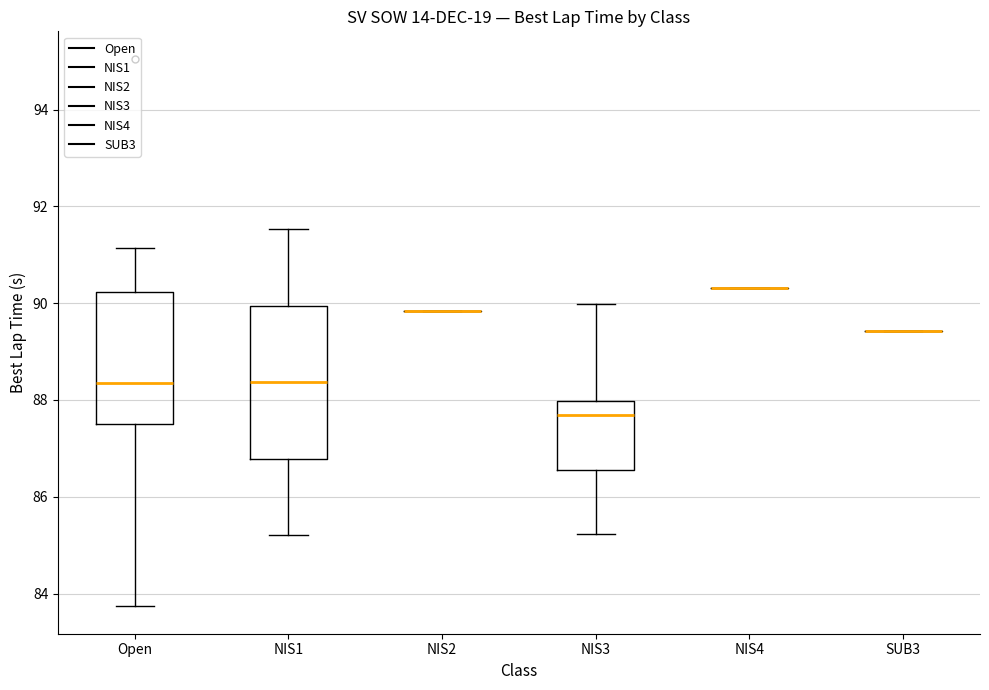

Reading left to right, transcribe this box plot: for each box, give where its median line is, the range the box spans, and where its two whiskers end, as read against the y-axis. The values are not printed on the chart, so give them approximately, as read against the axis.

Open: median 88.4, box 87.6 to 90.2, whiskers 83.8 to 91.2
NIS1: median 88.4, box 86.8 to 90.0, whiskers 85.2 to 91.6
NIS2: box collapsed to a line at 89.8, whiskers 89.8 to 89.8
NIS3: median 87.6, box 86.6 to 88.0, whiskers 85.2 to 90.0
NIS4: box collapsed to a line at 90.4, whiskers 90.4 to 90.4
SUB3: box collapsed to a line at 89.4, whiskers 89.4 to 89.4